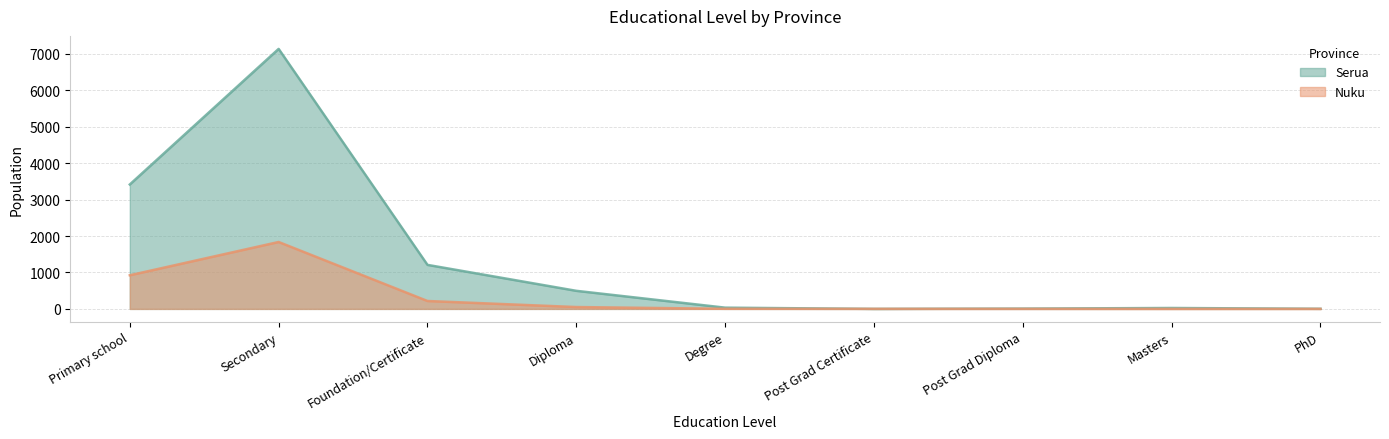

What is the label of the 8th point from the left?

Masters